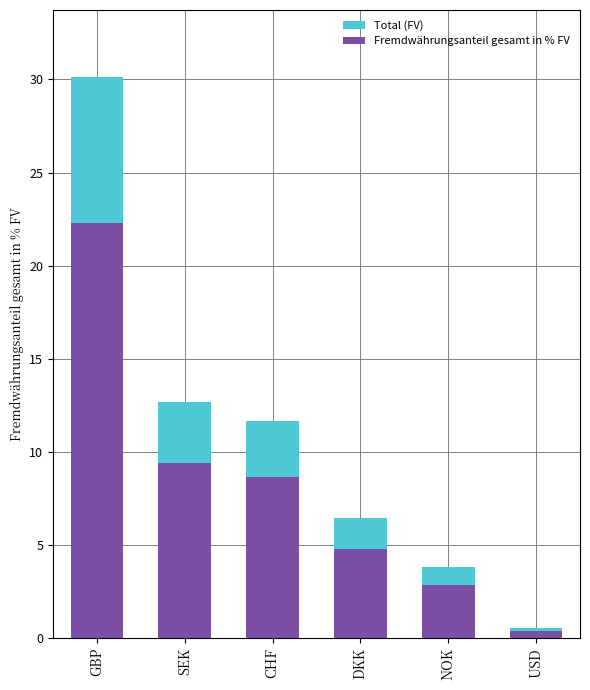

What position from the left is NOK?

5